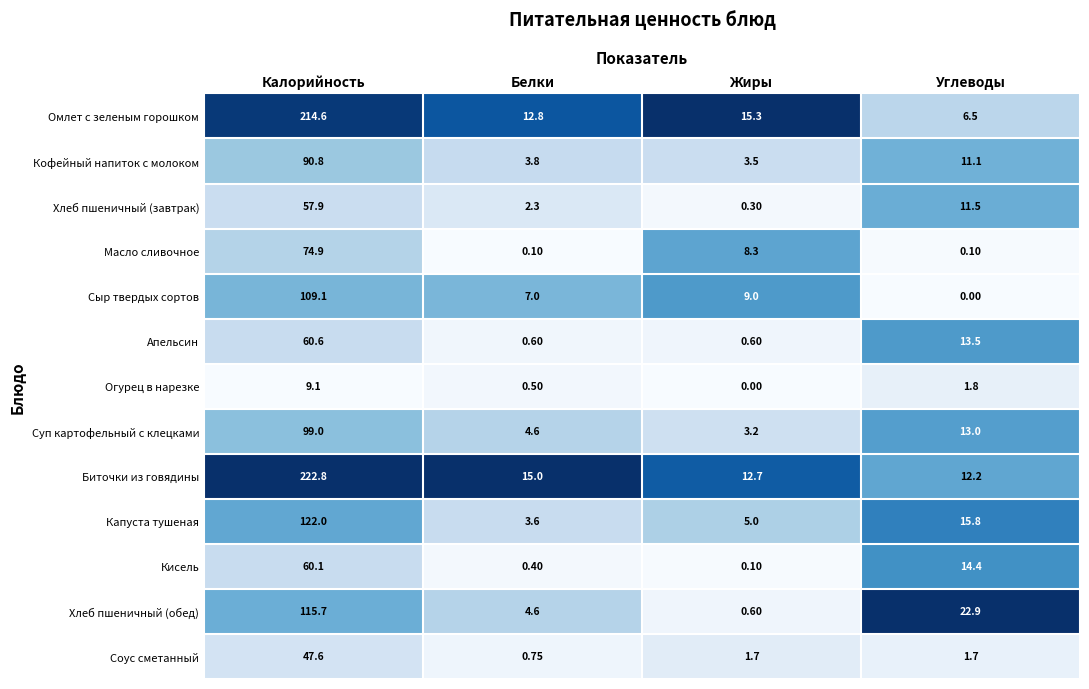

Is the value of Суп картофельный с клецками at Белки greater than the value of Омлет с зеленым горошком at Жиры?

No